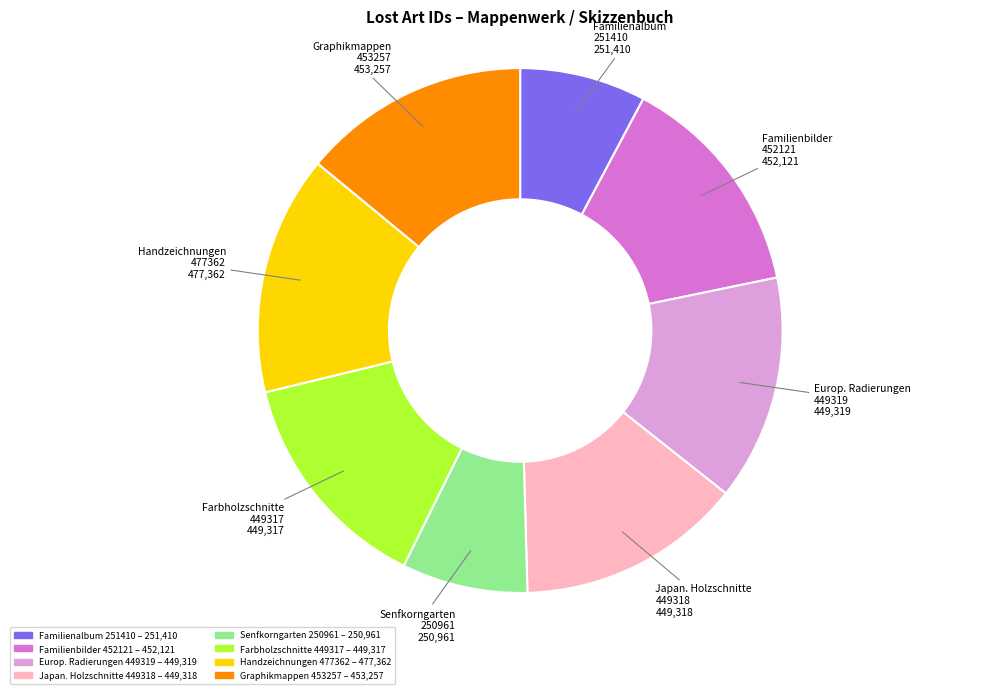

Does any single category account for the majority?

No